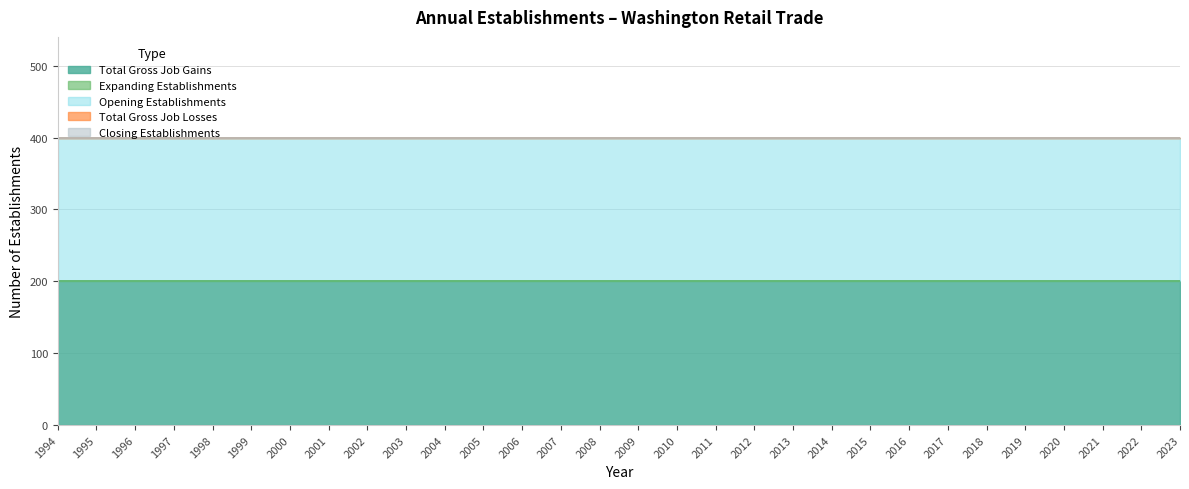

Which series changed the most between 1999 and 2003?

Total Gross Job Gains